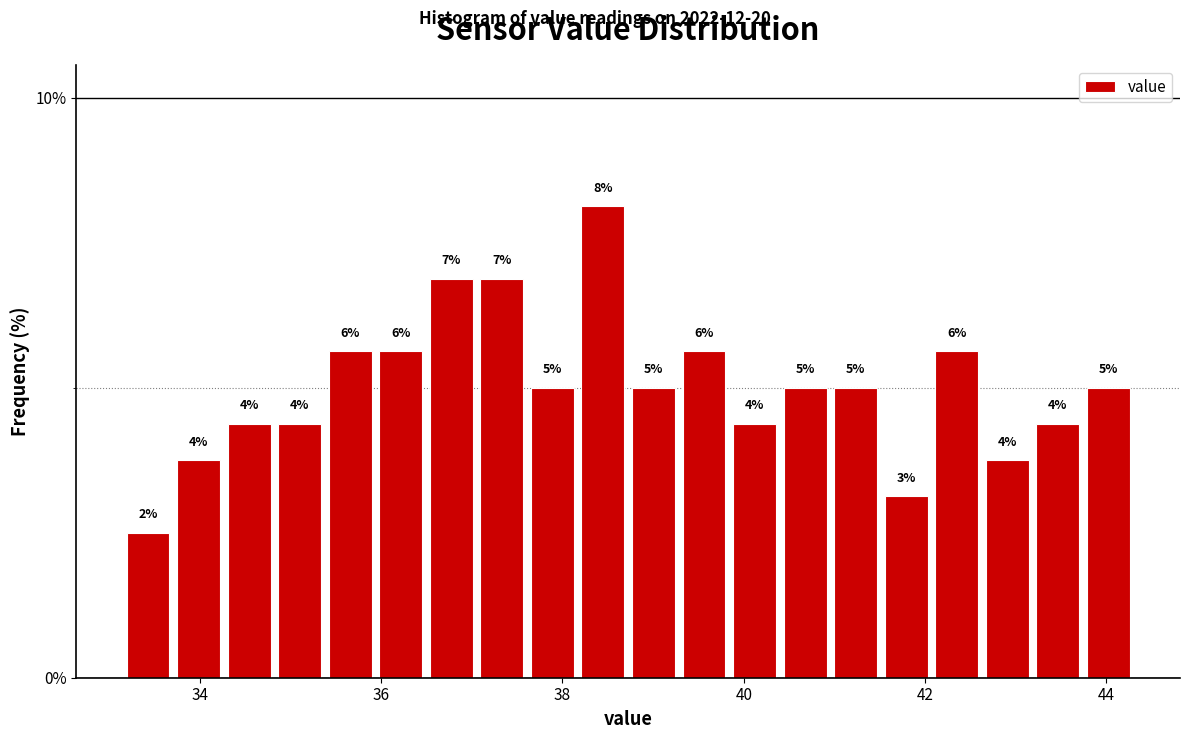

Read against the x-axis, roughly where is the centre of the tallest bar?

38.4